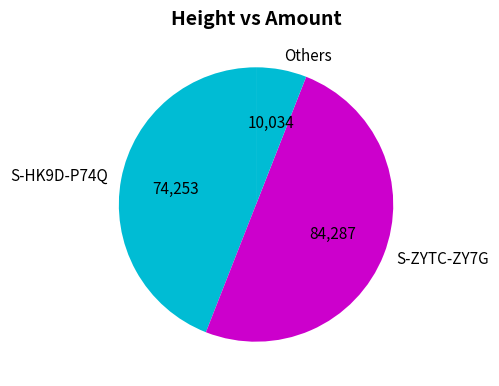

Which category has the smallest portion of the pie?

Others